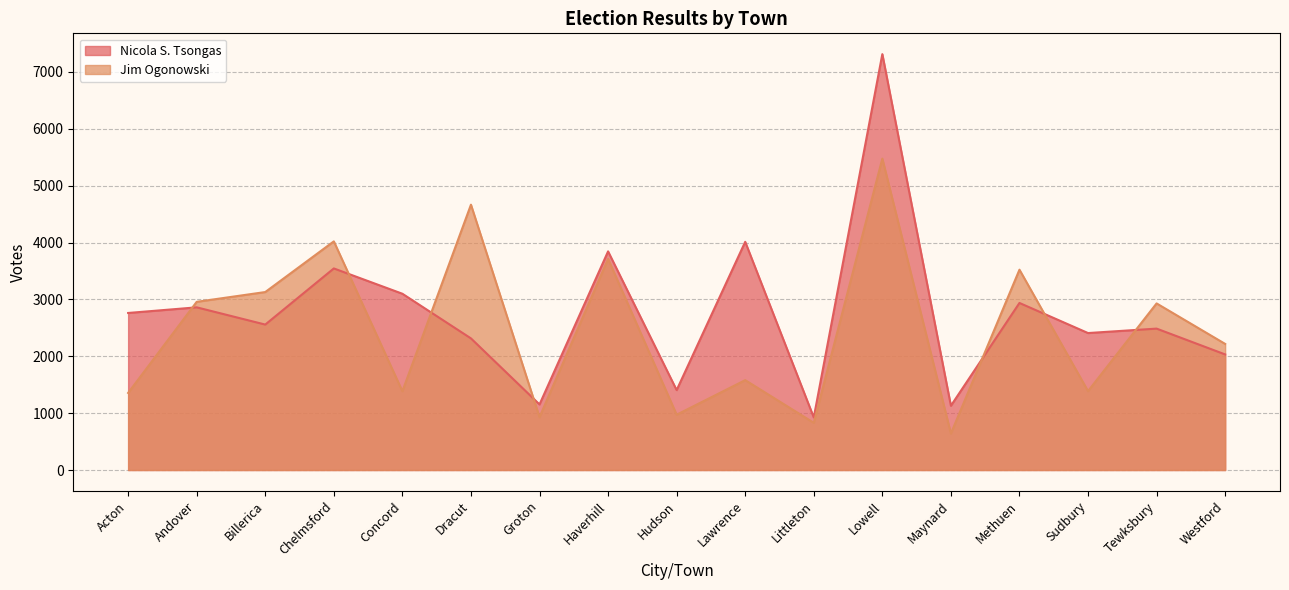

How many intersections are there between Nicola S. Tsongas and Jim Ogonowski?

7